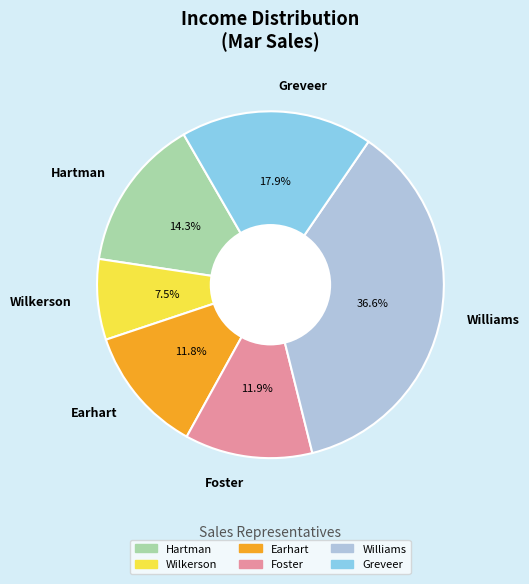

Approximately how many times larger is the value at Wilkerson compared to Foster?

0.6